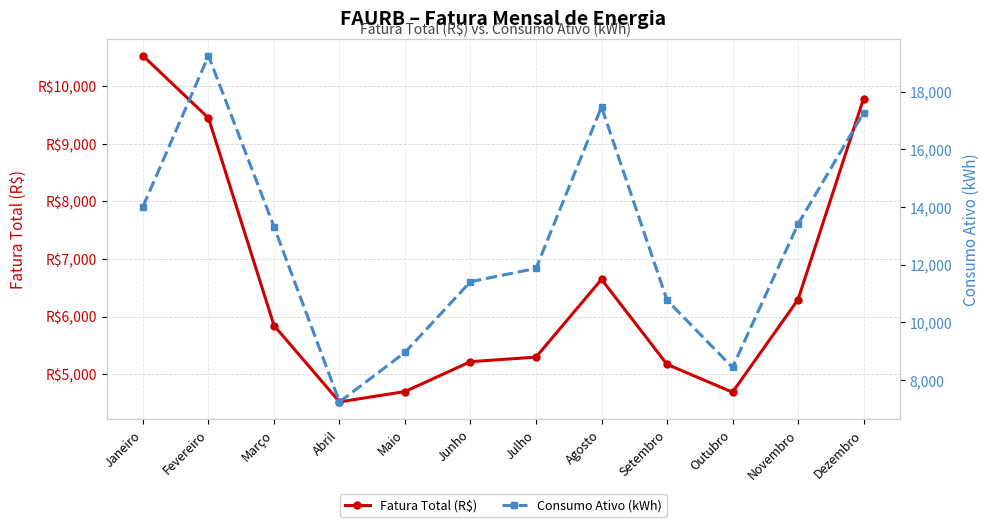

Where is Fatura Total (R$) nearest to the value 7522?

Agosto